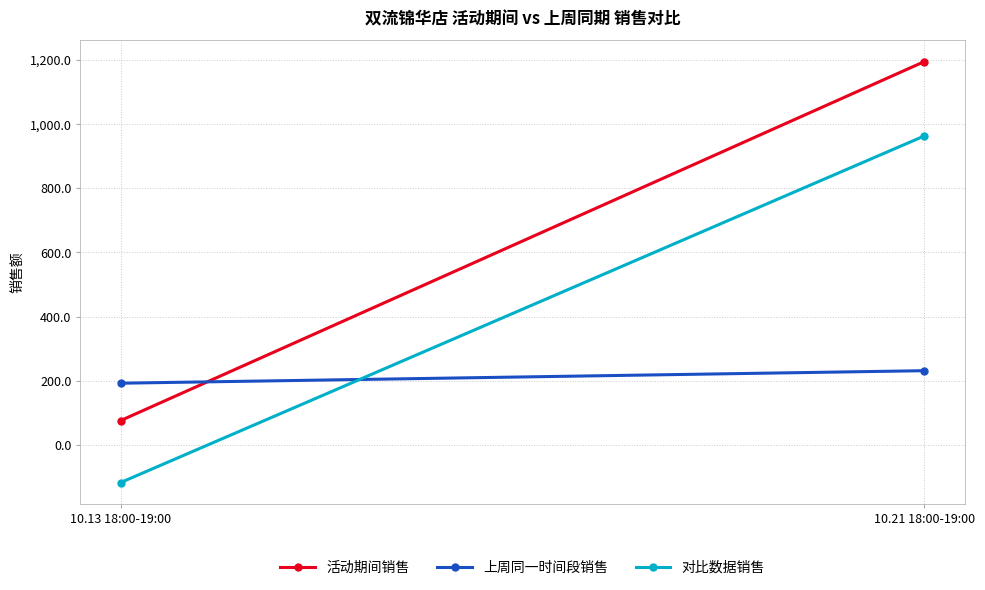

Reading left to right, extract all data points from this chart.

活动期间销售: 76.5	1194.6
上周同一时间段销售: 192.8	231.8
对比数据销售: -116.5	963.0